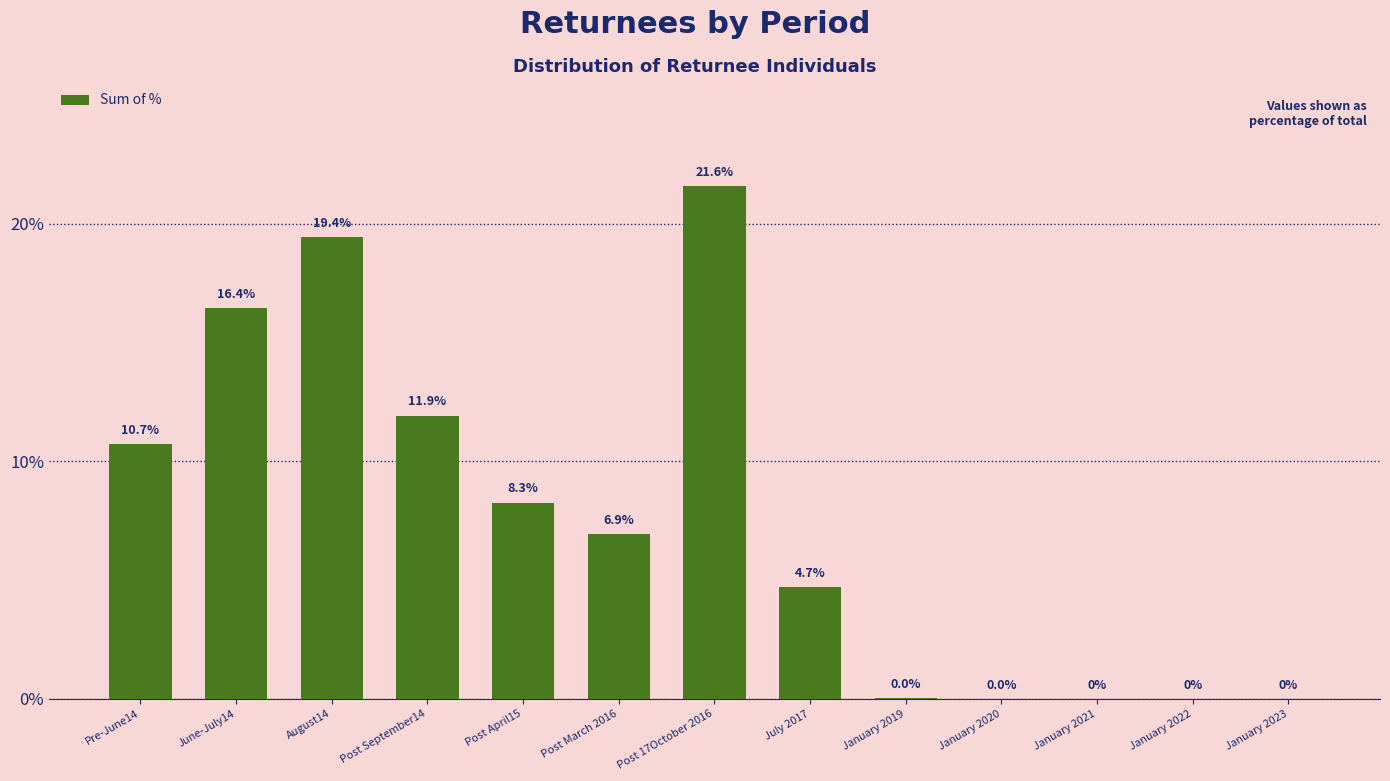

Rank the categories by value from lowest to highest.

January 2021, January 2022, January 2023, January 2020, January 2019, July 2017, Post March 2016, Post April15, Pre-June14, Post September14, June-July14, August14, Post 17October 2016